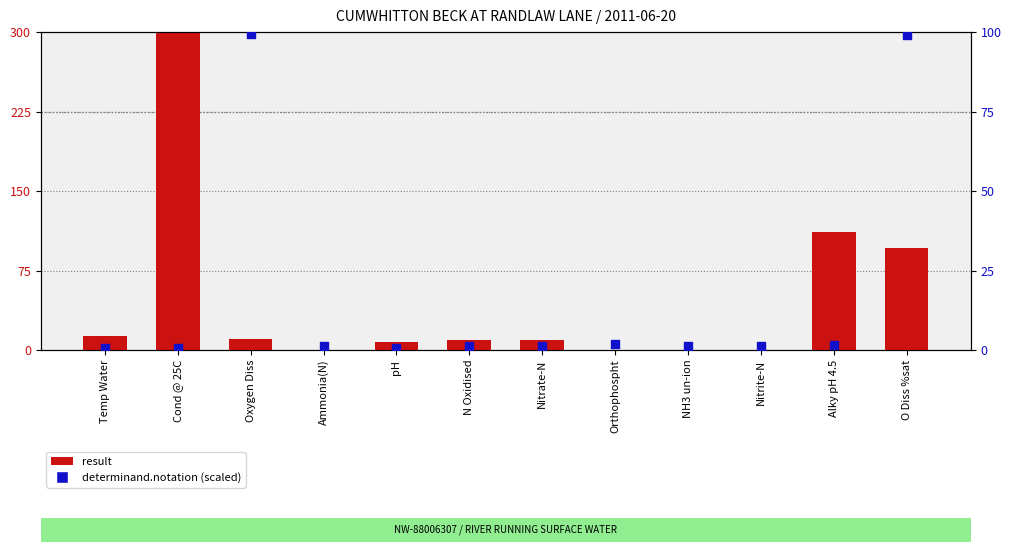

Which series contains the highest Y value?

result